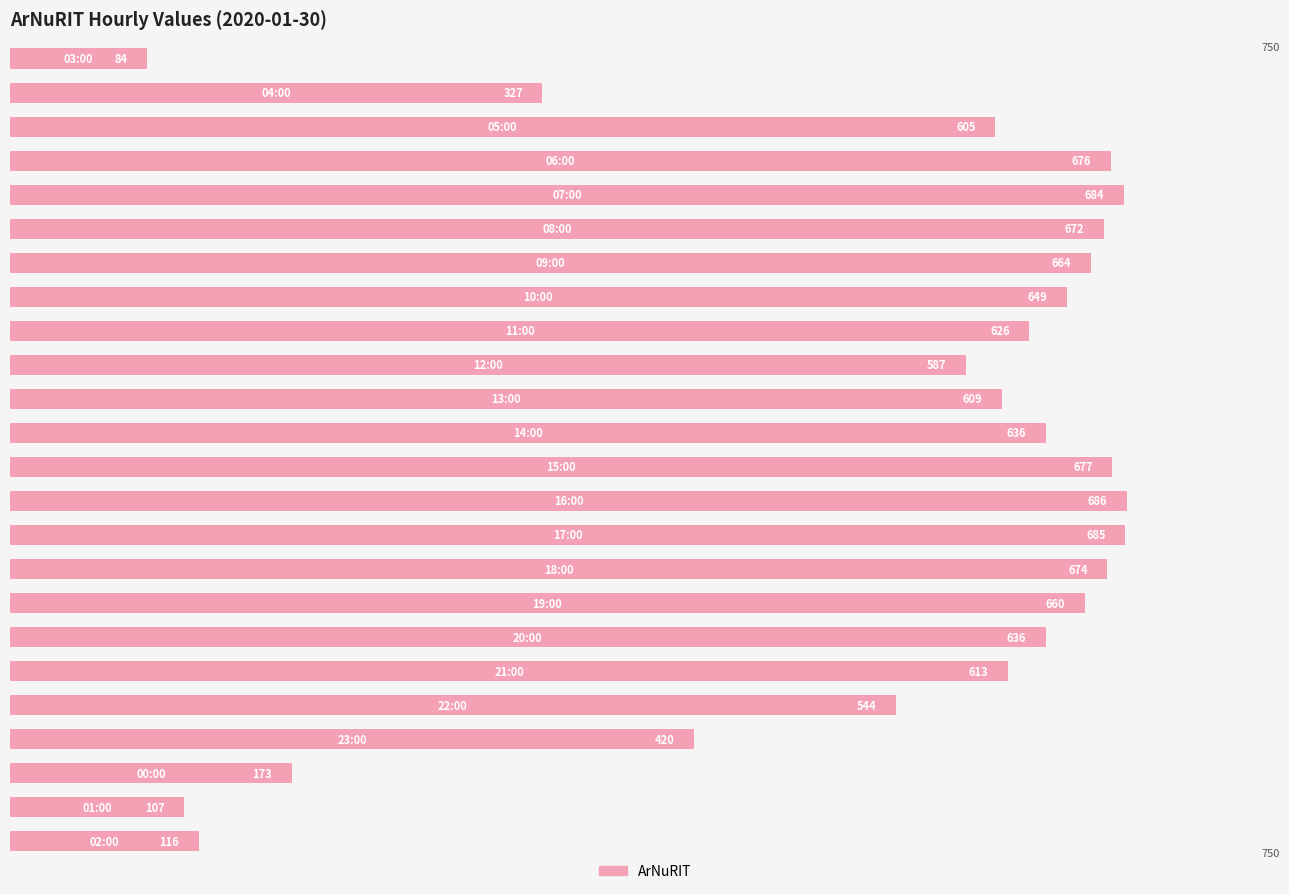

What is the average value?

534